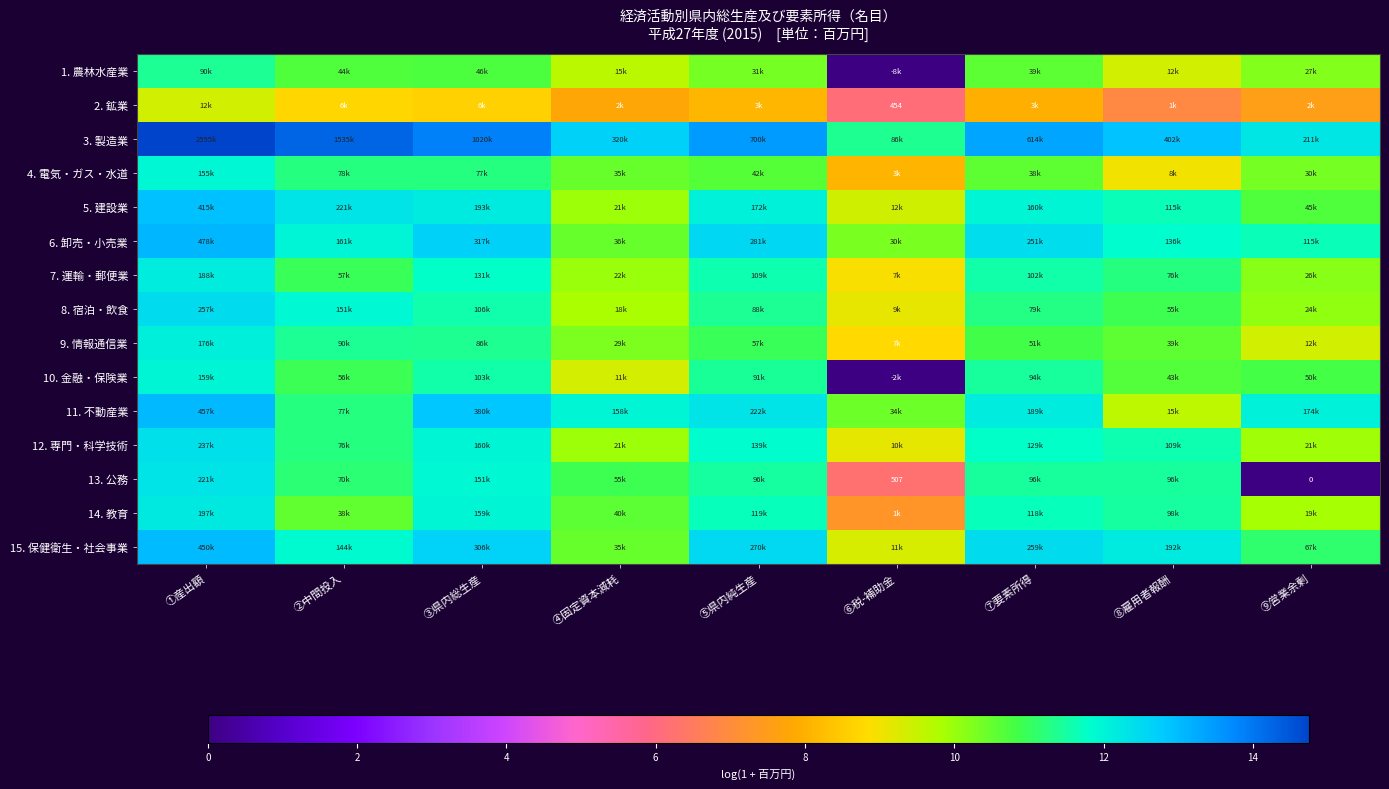

At which label does 3. 製造業 reach its minimum?

⑥税-補助金